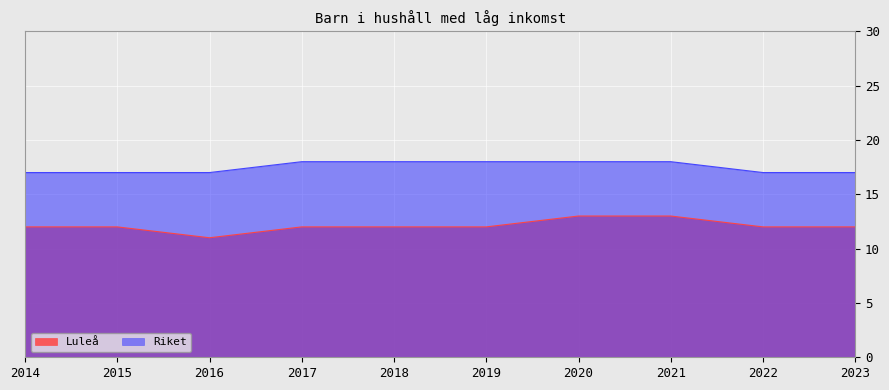

What is the highest value of the Luleå series?

13